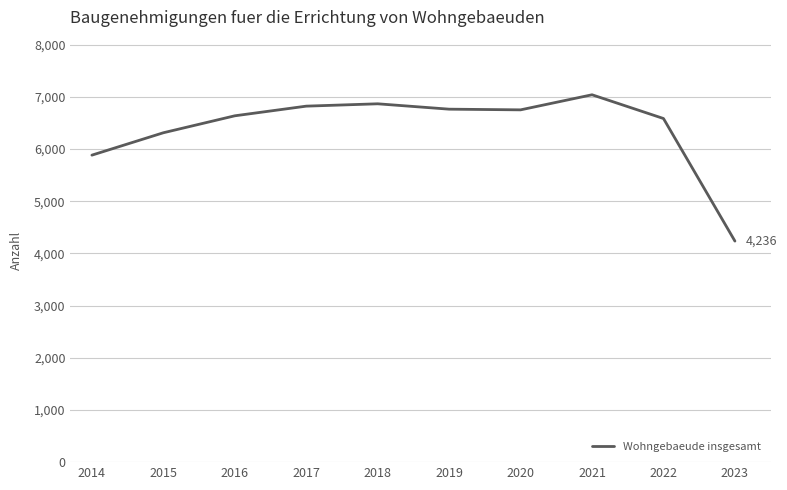

What is the approximate value at 2023, to the nearest 10?

4240